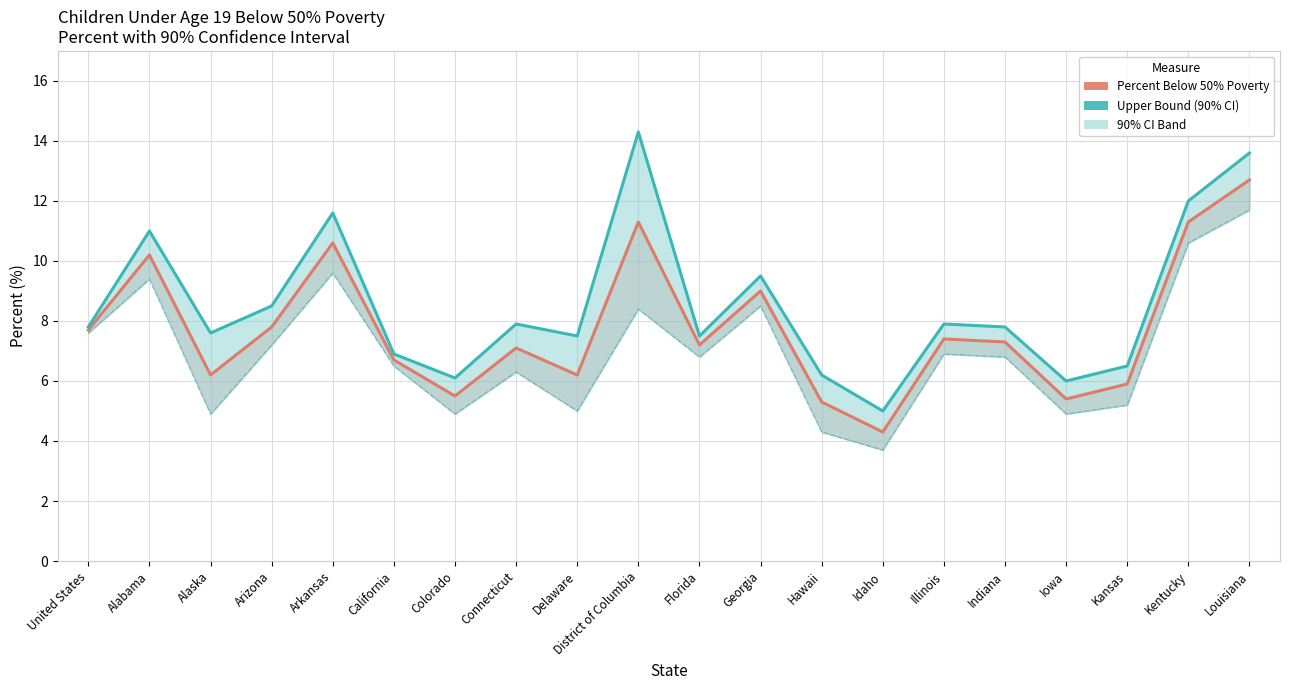

True or false: Percent Below 50% Poverty and Lower Bound (90% CI) cross at least once.

False